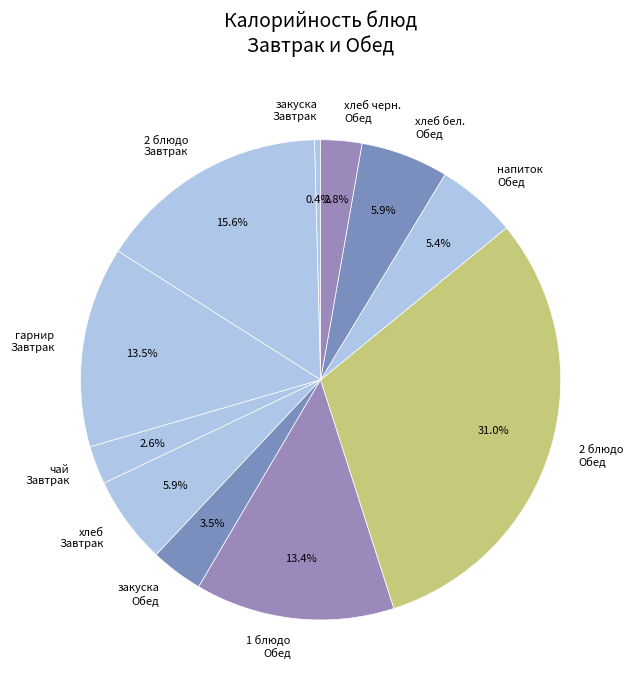

Which category has the biggest portion of the pie?

2 блюдо Обед